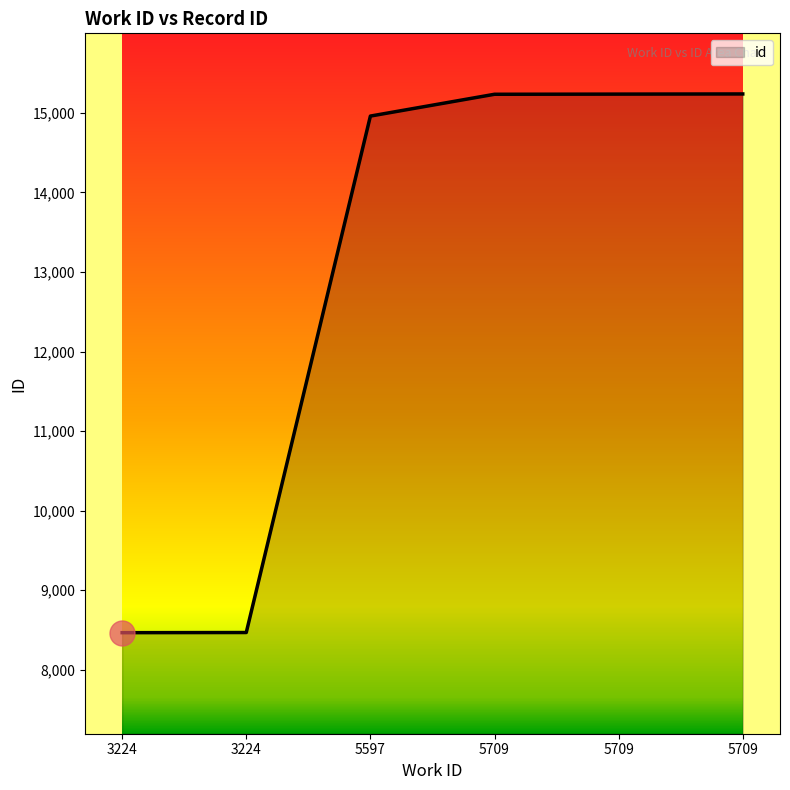

How many lines are shown in the chart?

1